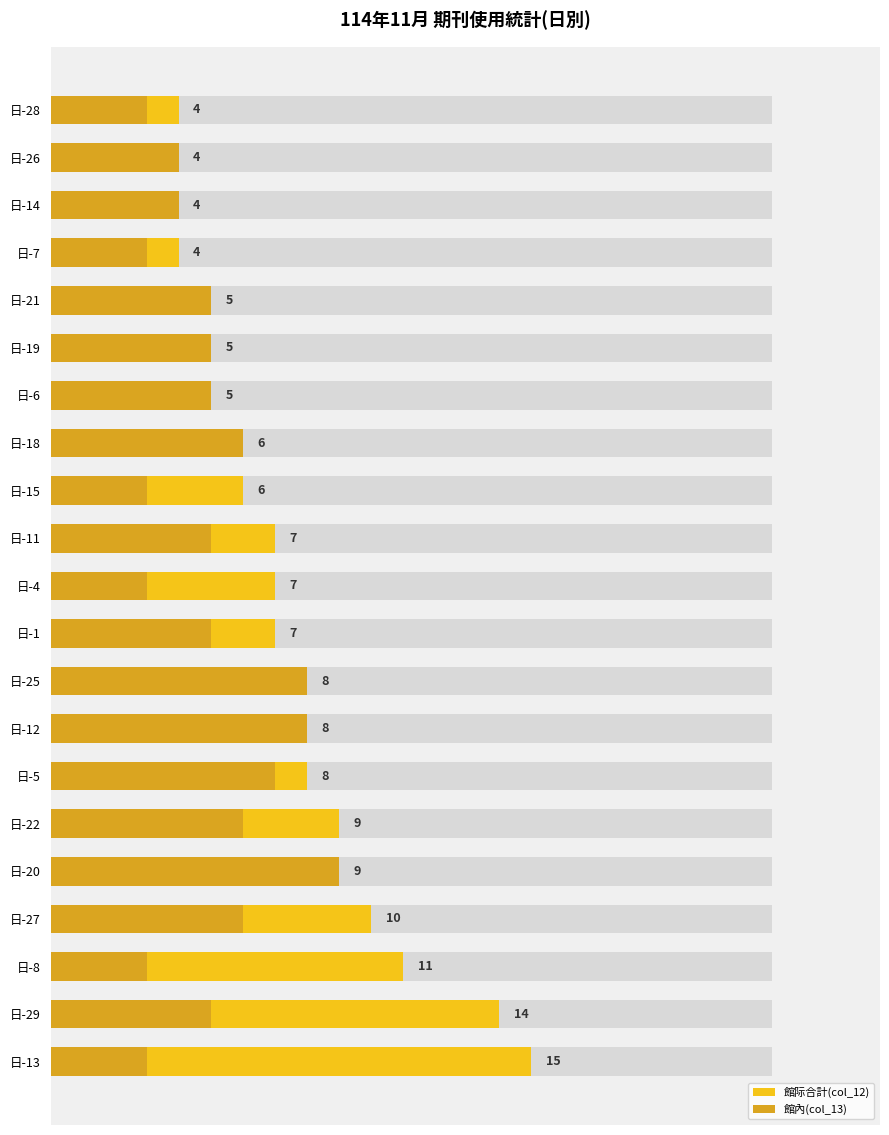

What is the difference between the maximum and second lowest values in the 館內(col_13) series?

6